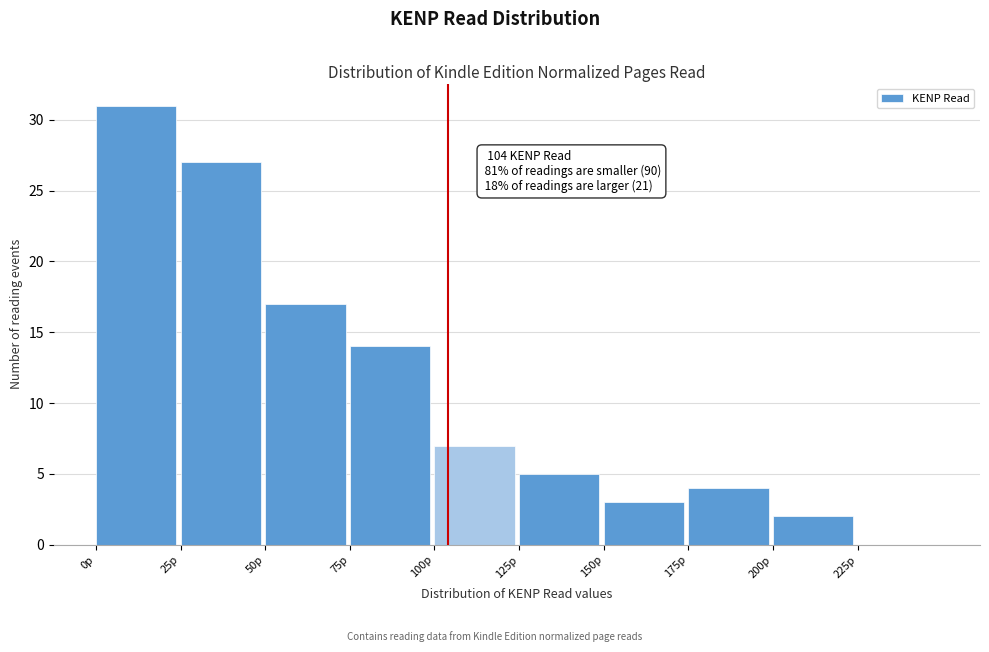

Over which range of the x-axis is the bar tallest?

0 to 25